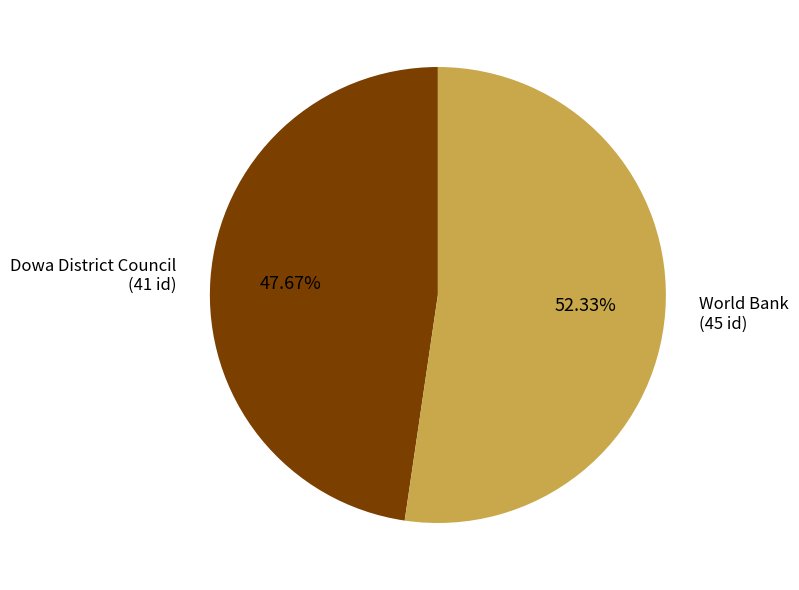

Is there any slice that represents more than half of the pie?

Yes